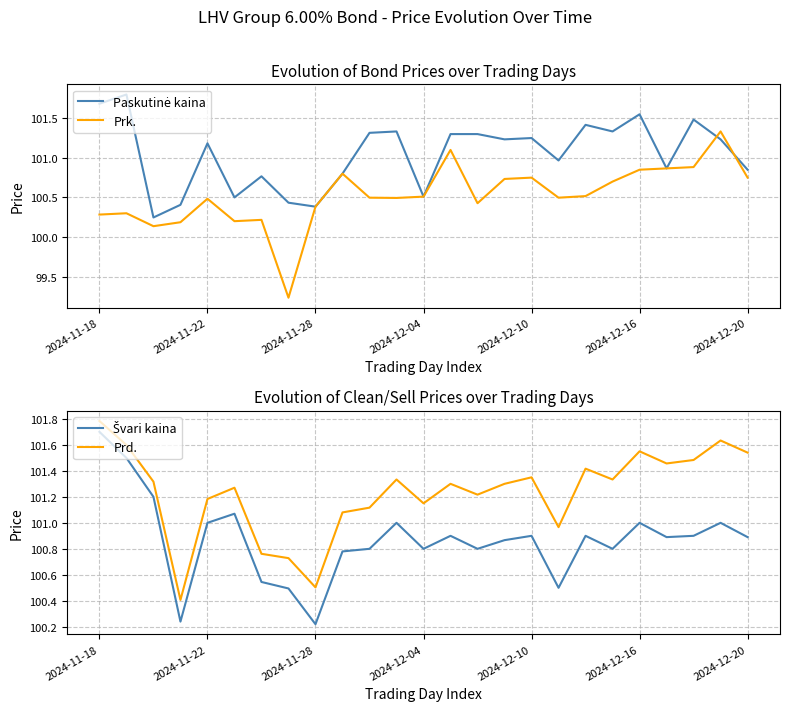

Is it true that Prd. equals 66.2 at 2024-12-16?

False